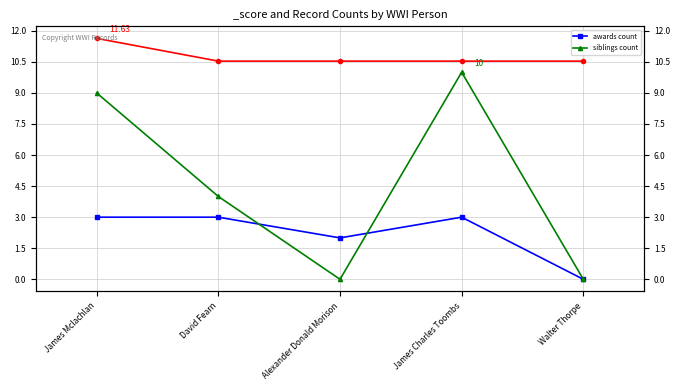

What is the label of the 2nd point from the right?

James Charles Toombs